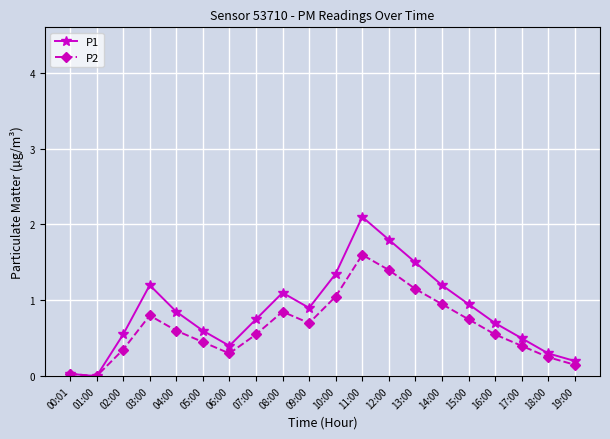

Which label corresponds to the largest value in the chart?

11:00